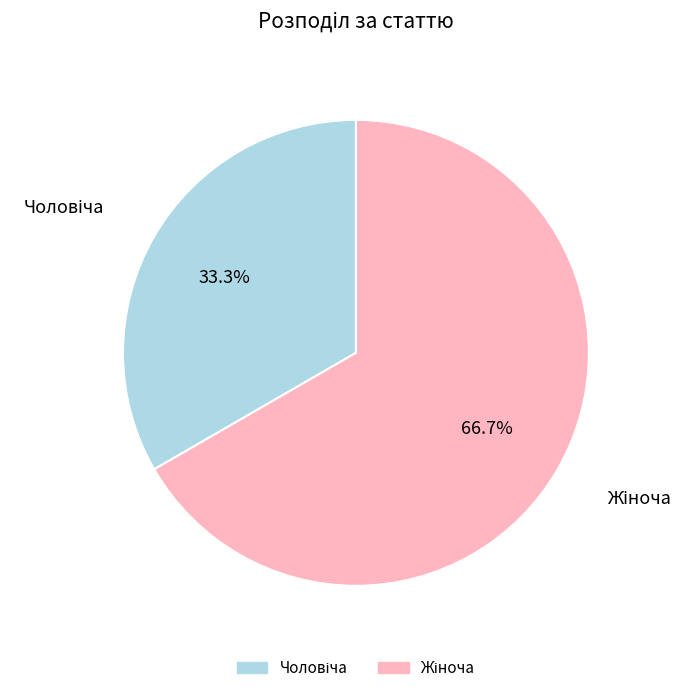

Is there a majority slice in this chart?

Yes